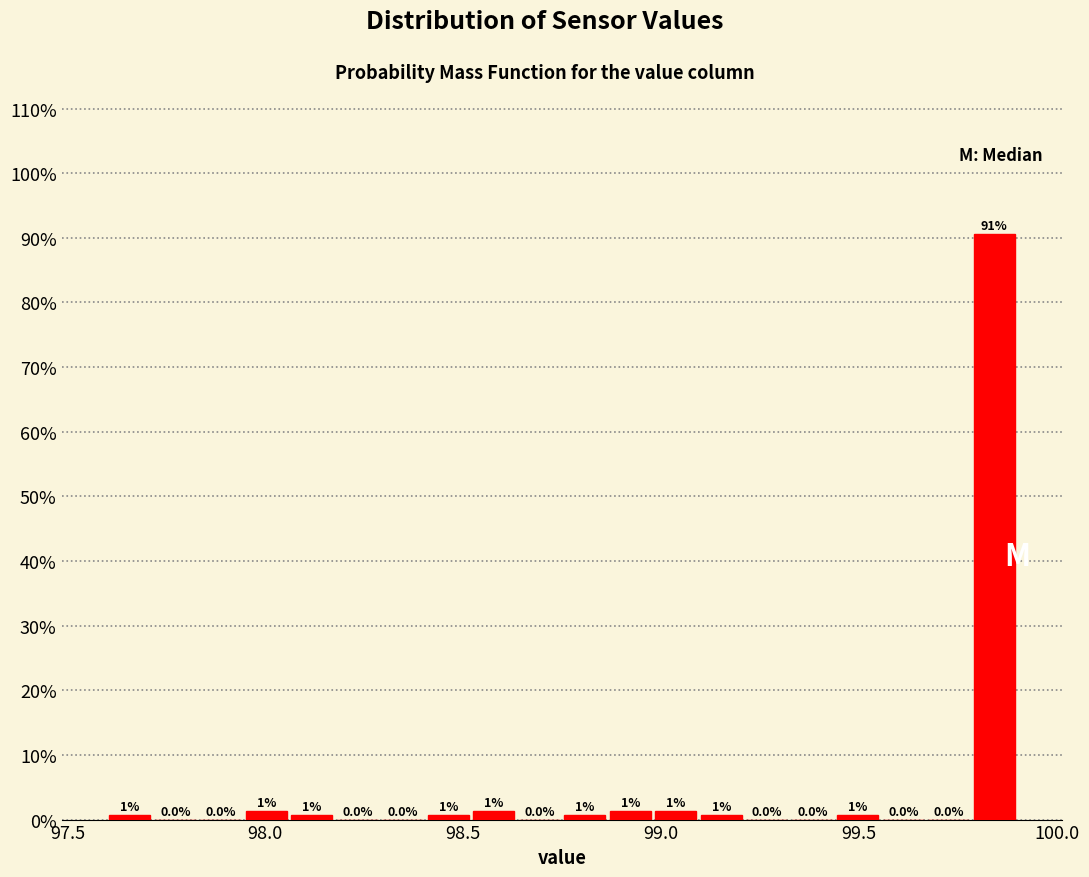

Around what value on the x-axis is the tallest bar? Give the approximate position of its centre, as read against the axis.

99.85